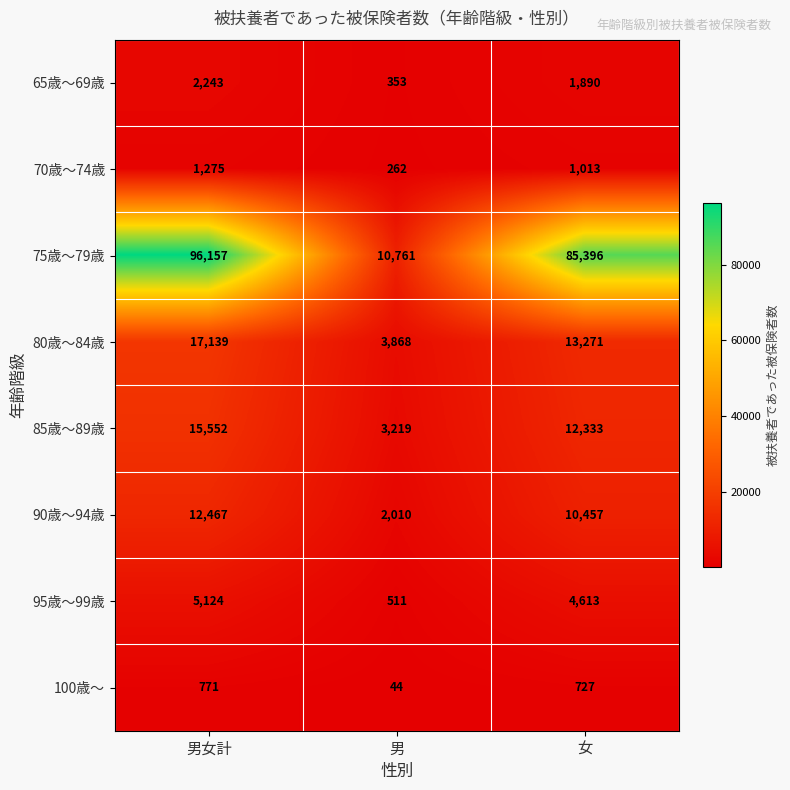

What is the minimum value shown in the chart?

44